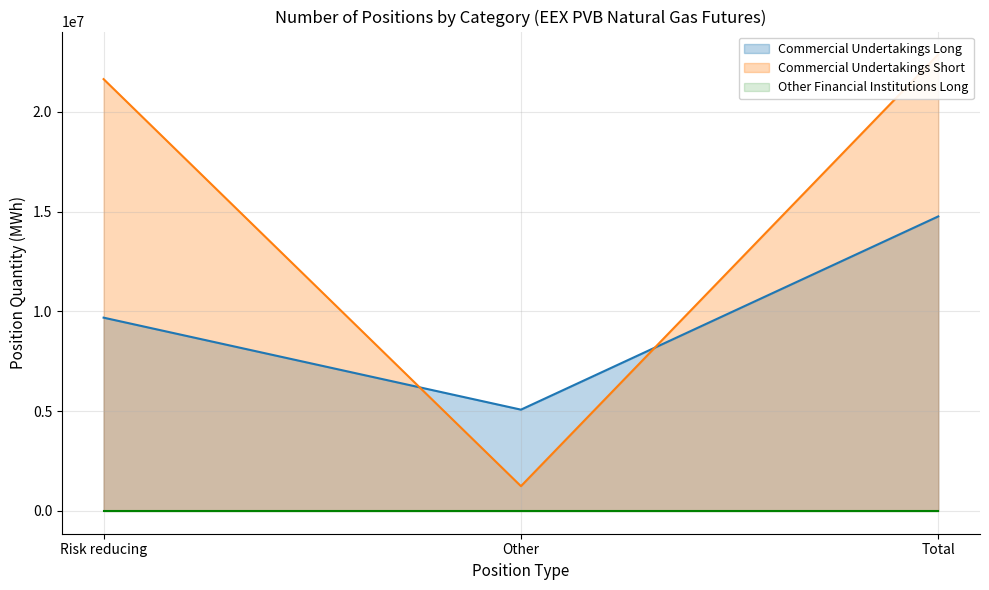

True or false: Commercial Undertakings Short has a value of 21636690 at Risk reducing.

True